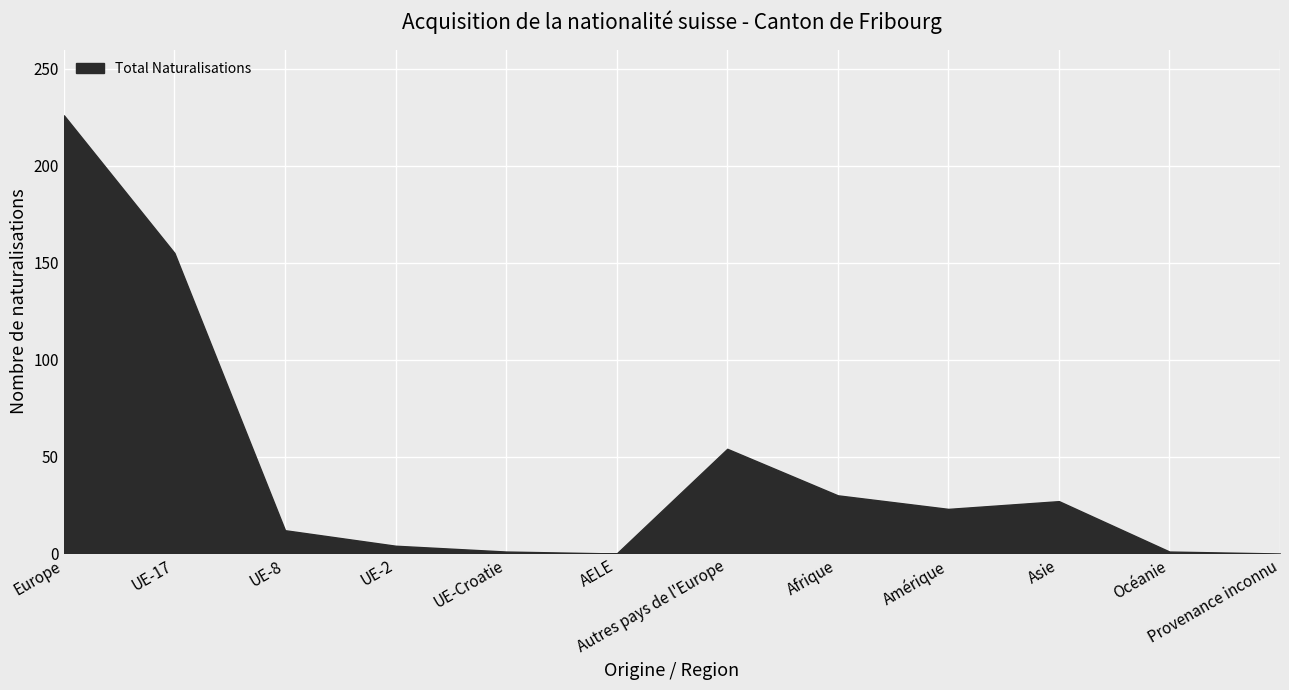

True or false: Réintégrations and Naturalisations facilitées intersect in this chart.

False